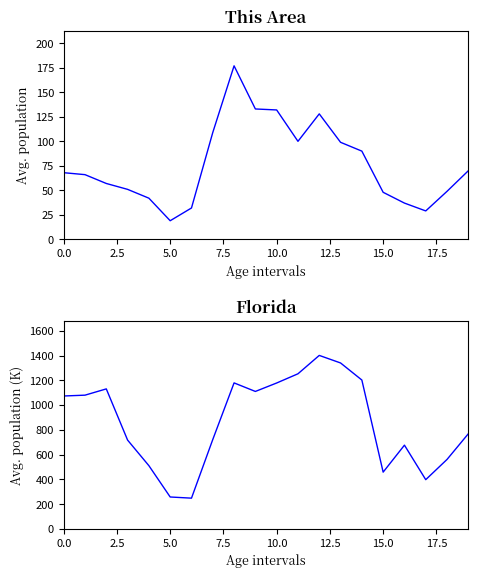

The This Area series shows 47.0 at 17. True or false?

False